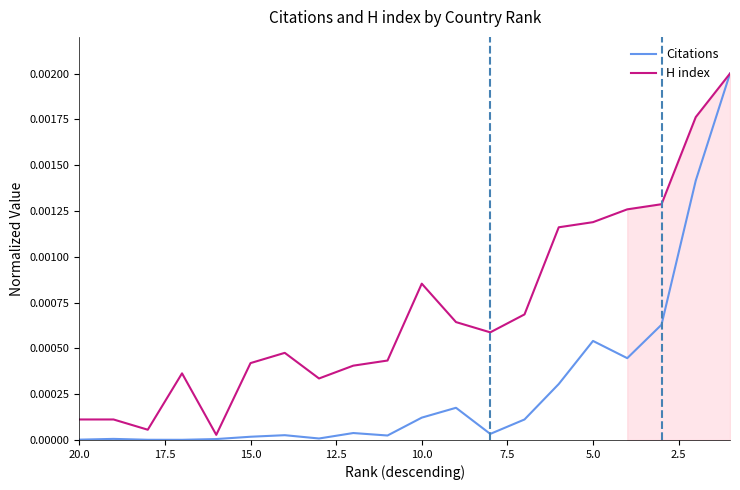

At how many categories does at least one series exceed 0?

20